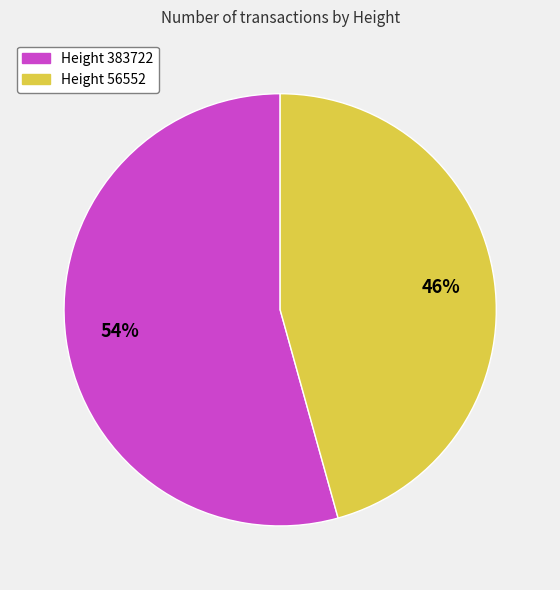

Is there any slice that represents more than half of the pie?

Yes